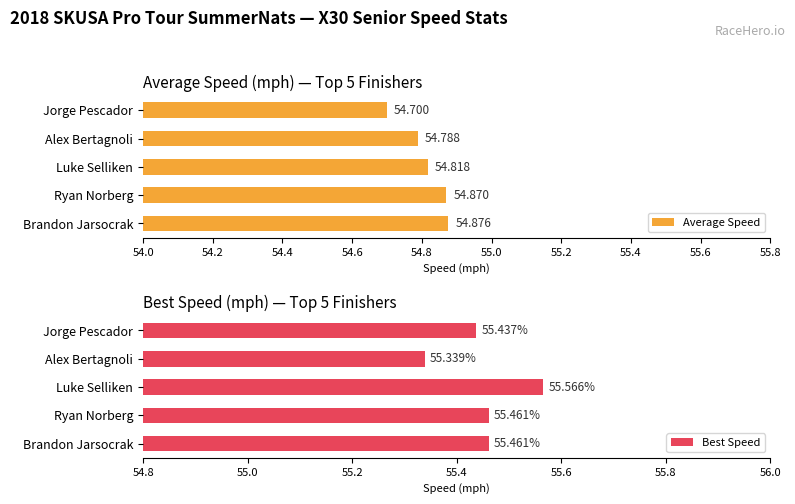

Is it true that Best Speed equals 25.3 at Brandon Jarsocrak?

False